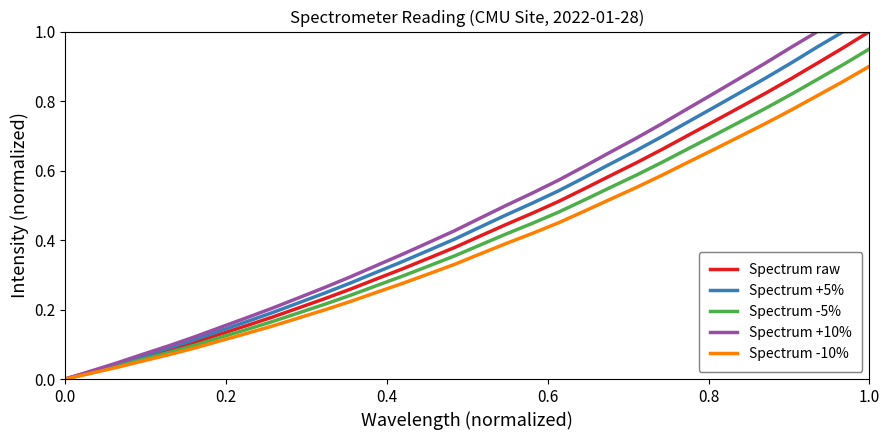

List the series in order of their overall mean, highest first.

Spectrum +10%, Spectrum +5%, Spectrum raw, Spectrum -5%, Spectrum -10%